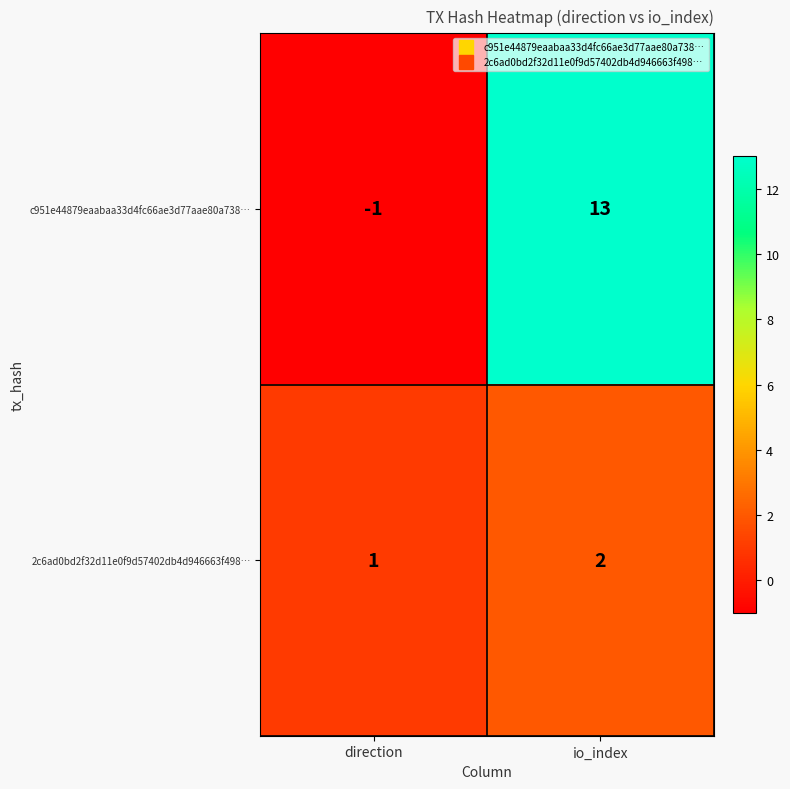

At which category is the sum across all series the highest?

io_index